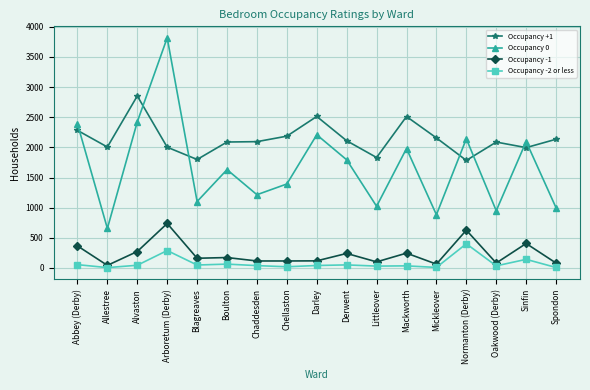

What is the difference between the highest and lowest values at Abbey (Derby)?

2336